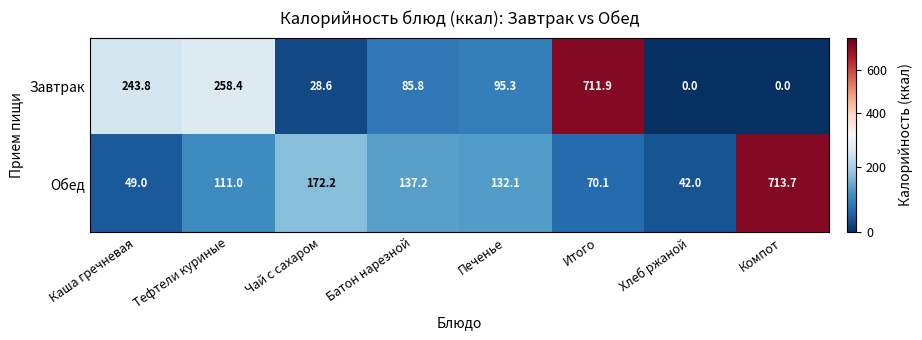

The Обед series shows 276.2 at Чай с сахаром. True or false?

False